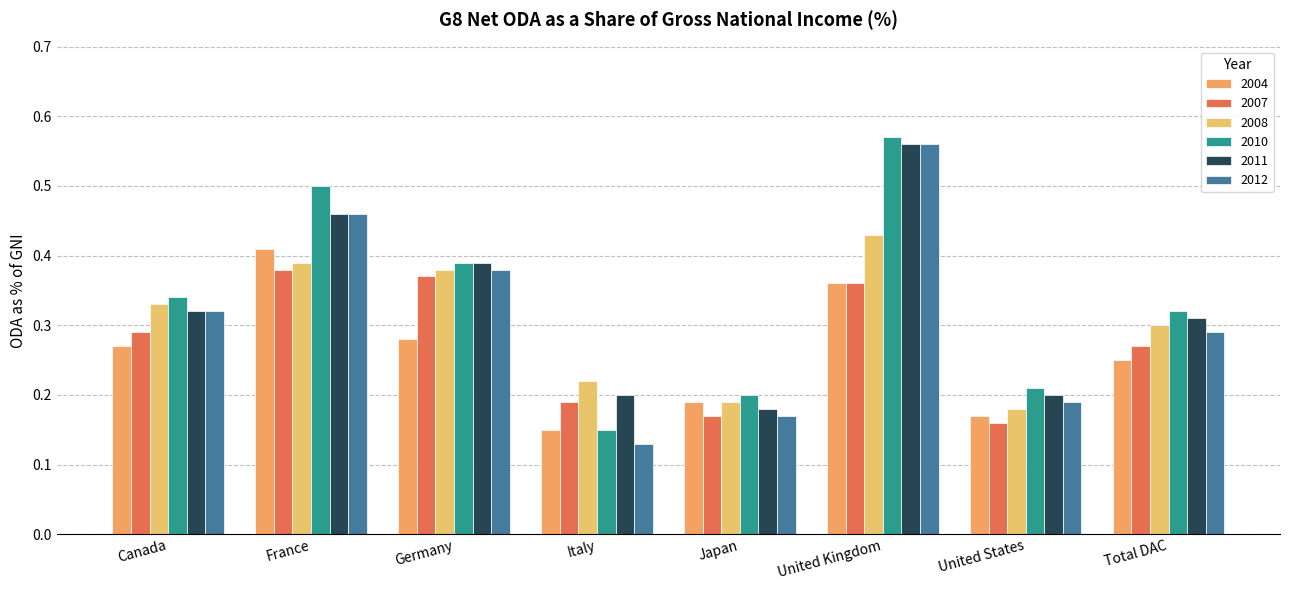

Reading left to right, transcribe all the data shown in this chart.

2004: Canada=0.3	France=0.4	Germany=0.3	Italy=0.1	Japan=0.2	United Kingdom=0.4	United States=0.2	Total DAC=0.2
2007: Canada=0.3	France=0.4	Germany=0.4	Italy=0.2	Japan=0.2	United Kingdom=0.4	United States=0.2	Total DAC=0.3
2008: Canada=0.3	France=0.4	Germany=0.4	Italy=0.2	Japan=0.2	United Kingdom=0.4	United States=0.2	Total DAC=0.3
2010: Canada=0.3	France=0.5	Germany=0.4	Italy=0.1	Japan=0.2	United Kingdom=0.6	United States=0.2	Total DAC=0.3
2011: Canada=0.3	France=0.5	Germany=0.4	Italy=0.2	Japan=0.2	United Kingdom=0.6	United States=0.2	Total DAC=0.3
2012: Canada=0.3	France=0.5	Germany=0.4	Italy=0.1	Japan=0.2	United Kingdom=0.6	United States=0.2	Total DAC=0.3